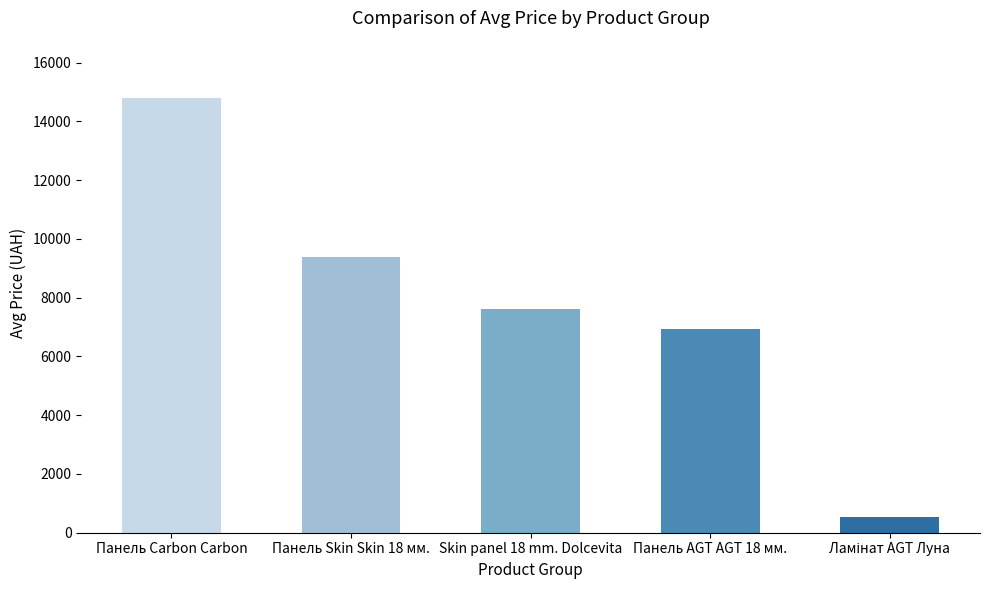

Where is the data nearest to the value 7673?

Skin panel 18 mm. Dolcevita